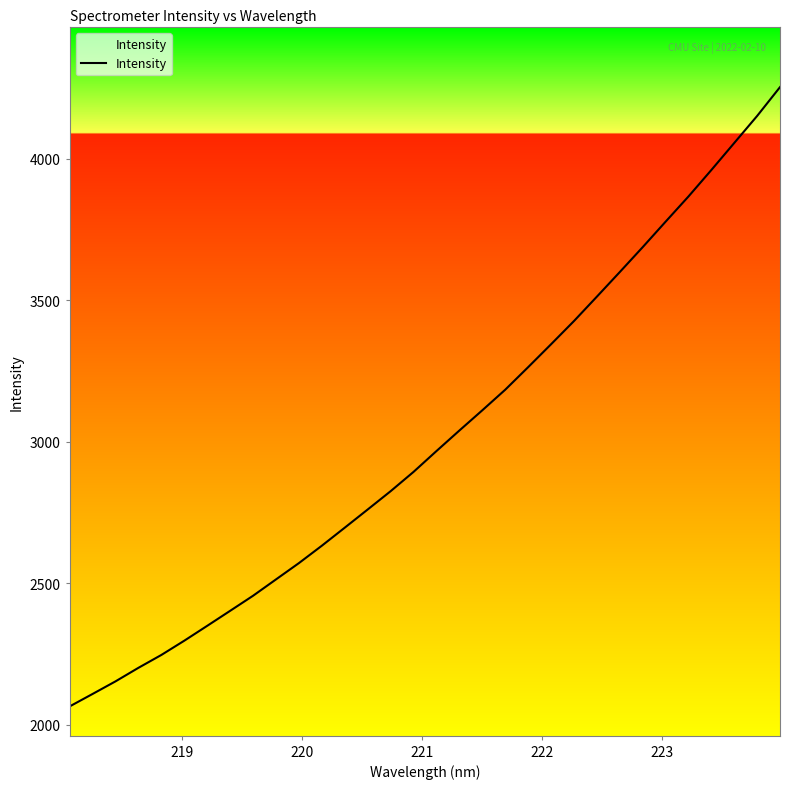

What is the minimum value shown in the chart?

2064.1